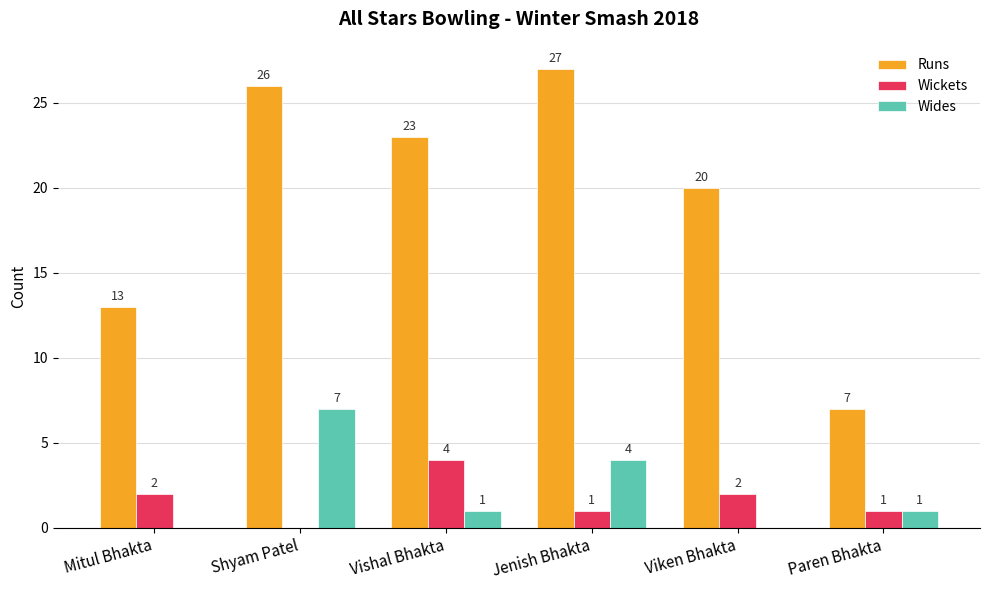

Between Mitul Bhakta and Jenish Bhakta, which series saw the biggest shift?

Runs